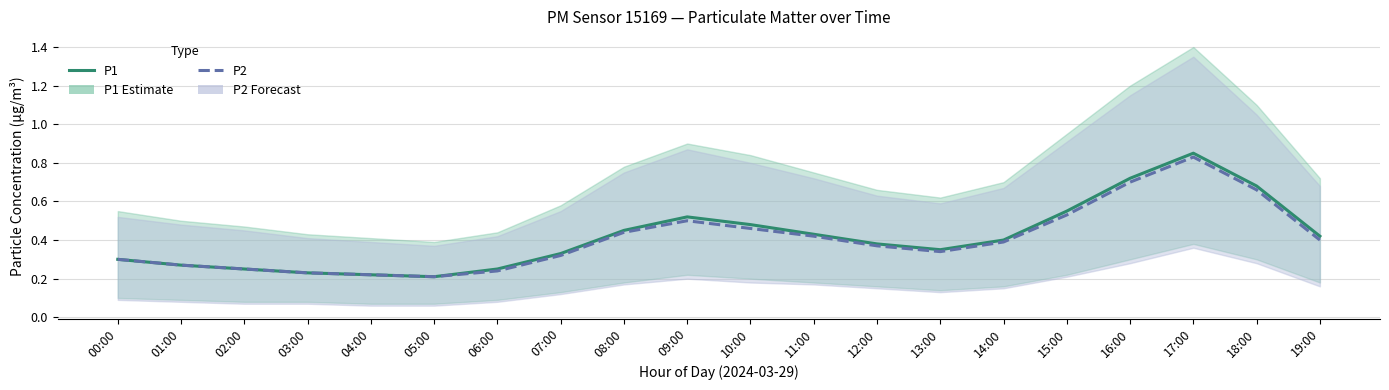

How many P1 values are between 0 and 1?

20